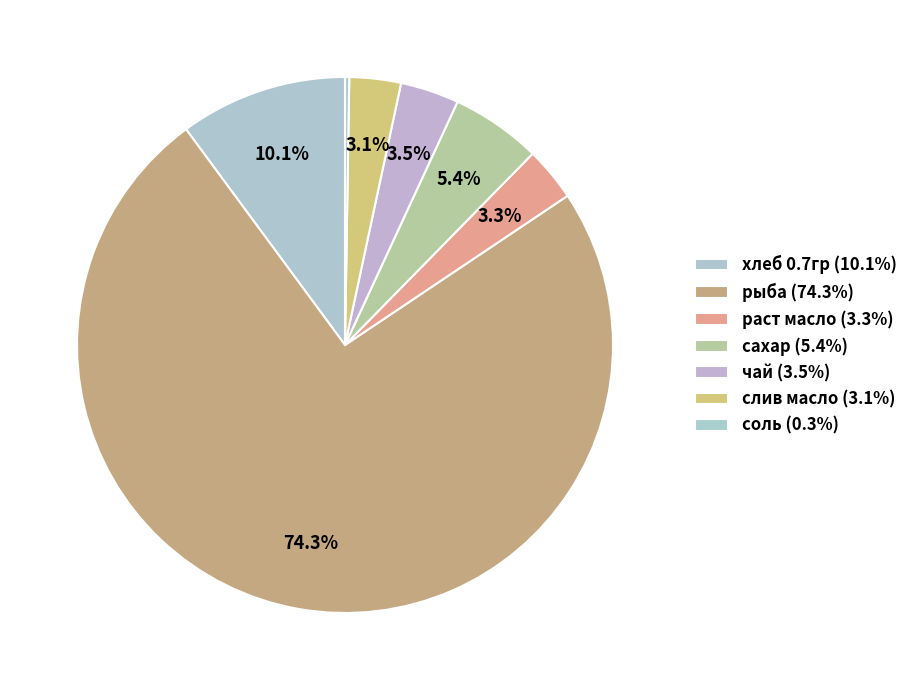

The рыба slice represents 61% of the pie. True or false?

False